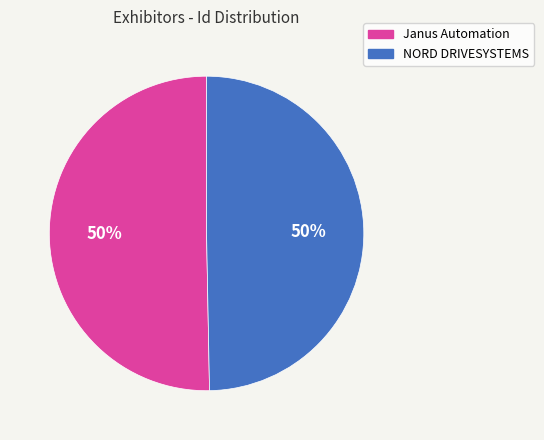

Count the number of slices in the pie.

2